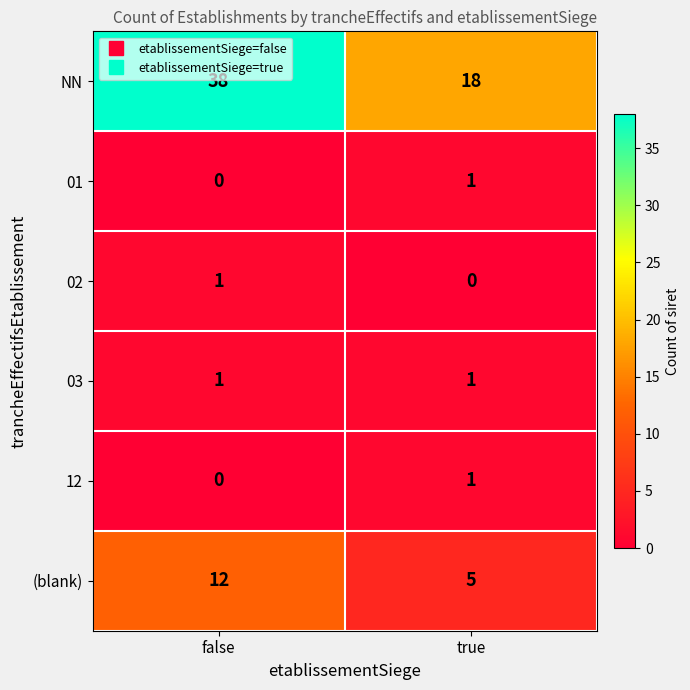

True or false: NN has a value of 38 at false.

True